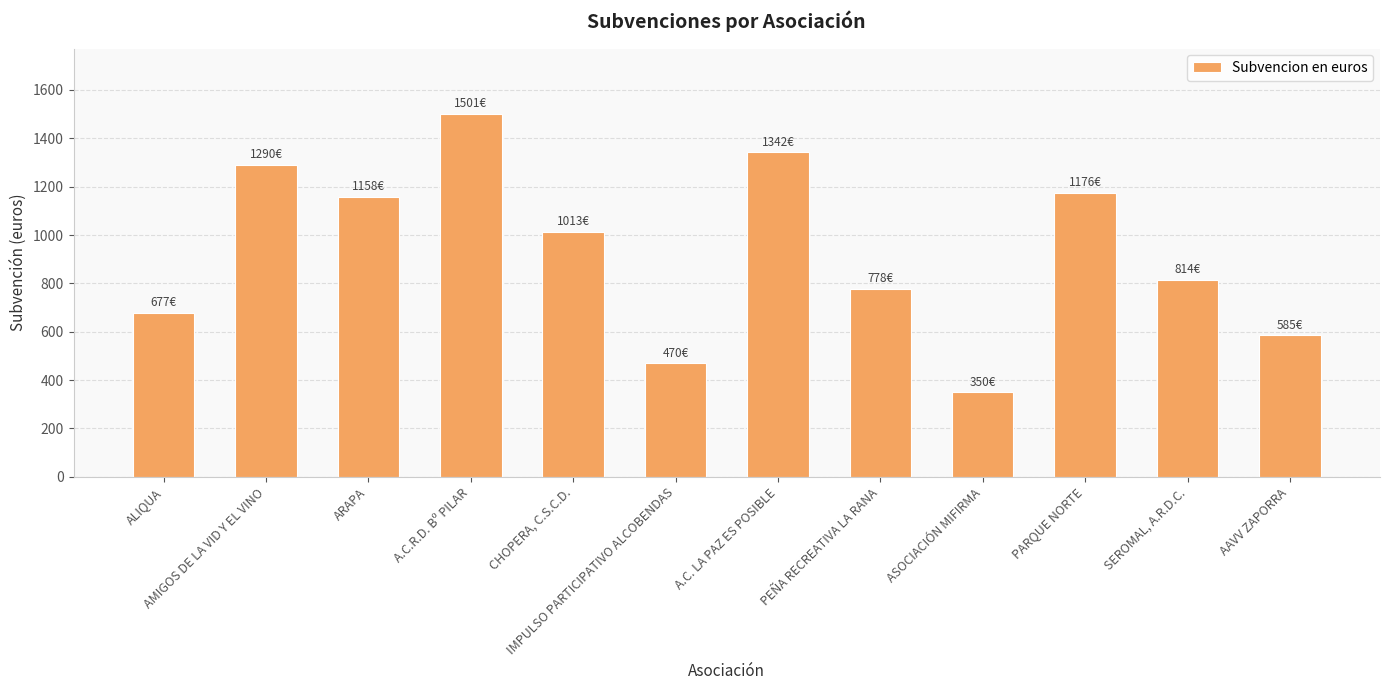

True or false: the data shows 389.1 at CHOPERA, C.S.C.D..

False